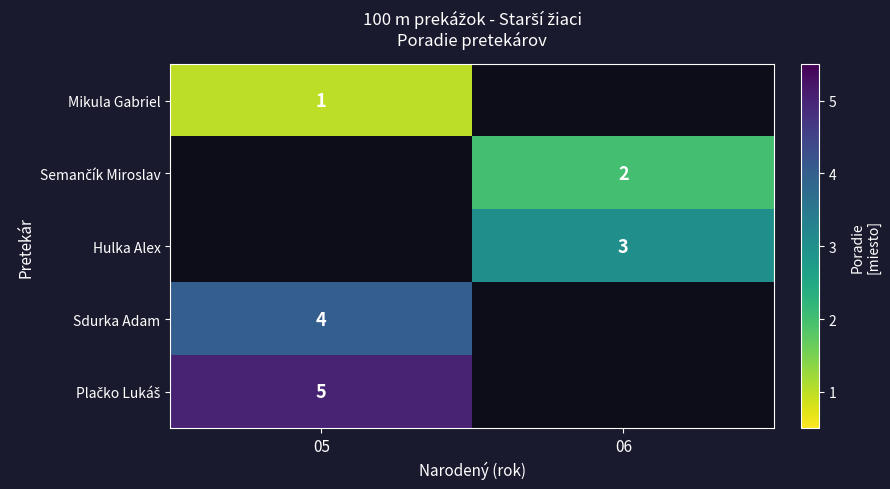

Which category has the highest value across all series?

05